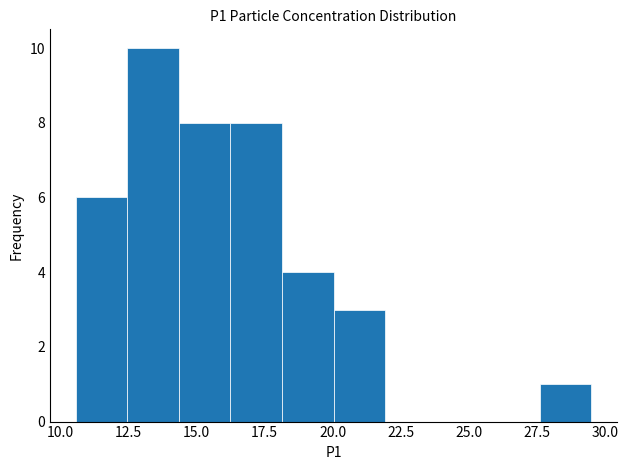

Around what value on the x-axis is the tallest bar? Give the approximate position of its centre, as read against the axis.

13.5